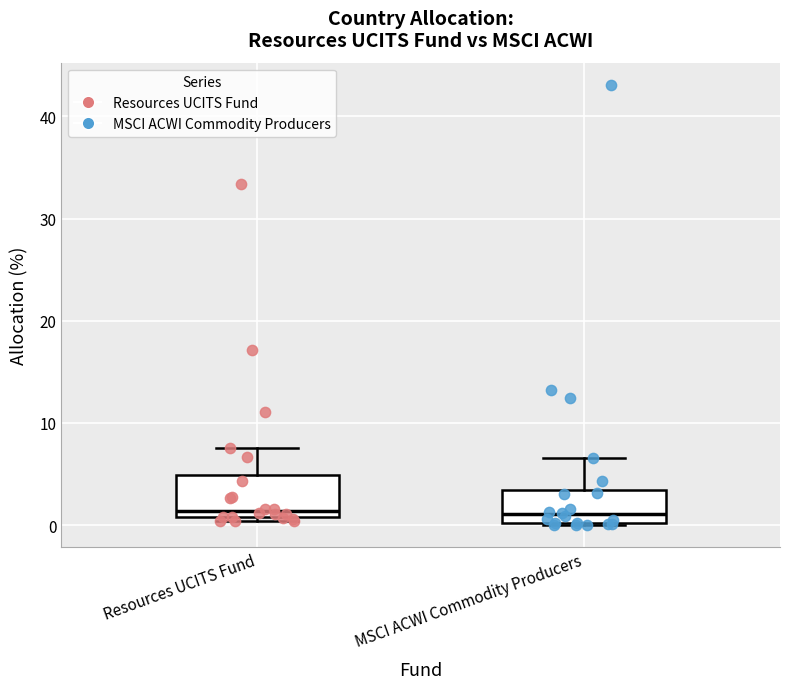

Reading left to right, transcribe this box plot: for each box, give where its median line is, the range the box spans, and where its two whiskers end, as read against the y-axis. The values are not printed on the chart, so give them approximately, as read against the axis.

Resources UCITS Fund: median 1 (just above the box's lower edge), box 1 to 5, whiskers 0 to 8
MSCI ACWI Commodity Producers: median 1, box 0 to 3, whiskers 0 to 7